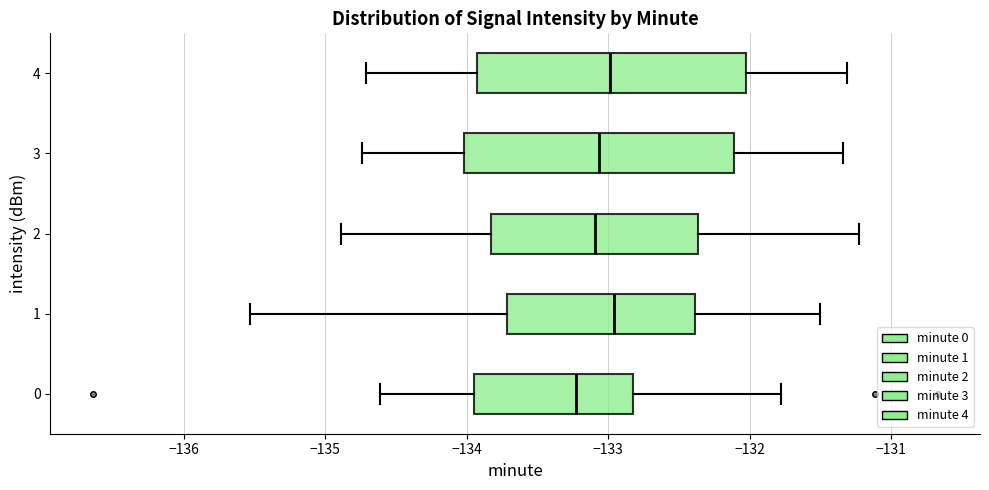

Reading bottom to top, read every box against the x-axis: the position of its median line, the range the box covers, and the ends of its whiskers. The values are not printed on the chart, so give them approximately, as read against the axis.

0: median -133.2, box -133.9 to -132.8, whiskers -134.6 to -131.8
1: median -133.0, box -133.7 to -132.4, whiskers -135.5 to -131.5
2: median -133.1, box -133.8 to -132.4, whiskers -134.9 to -131.2
3: median -133.1, box -134.0 to -132.1, whiskers -134.7 to -131.3
4: median -133.0, box -133.9 to -132.0, whiskers -134.7 to -131.3